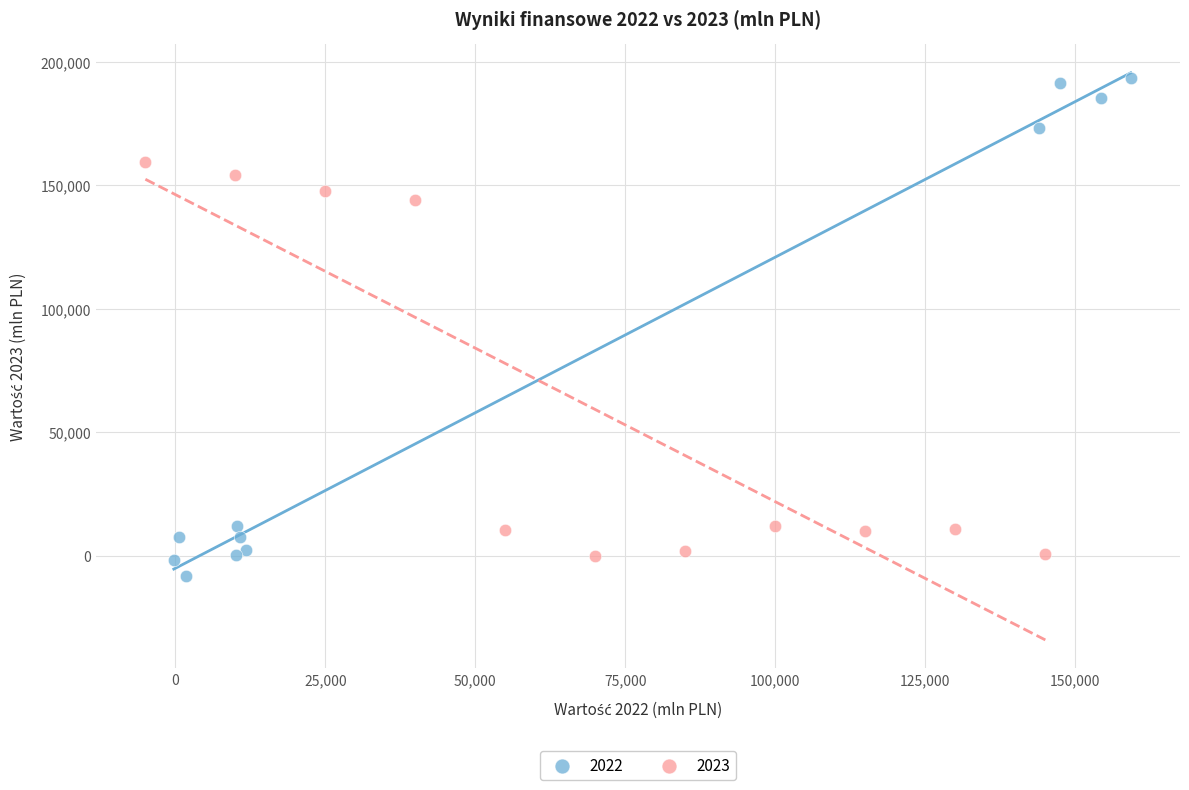

Which series has the largest Y range (max minus min)?

2022